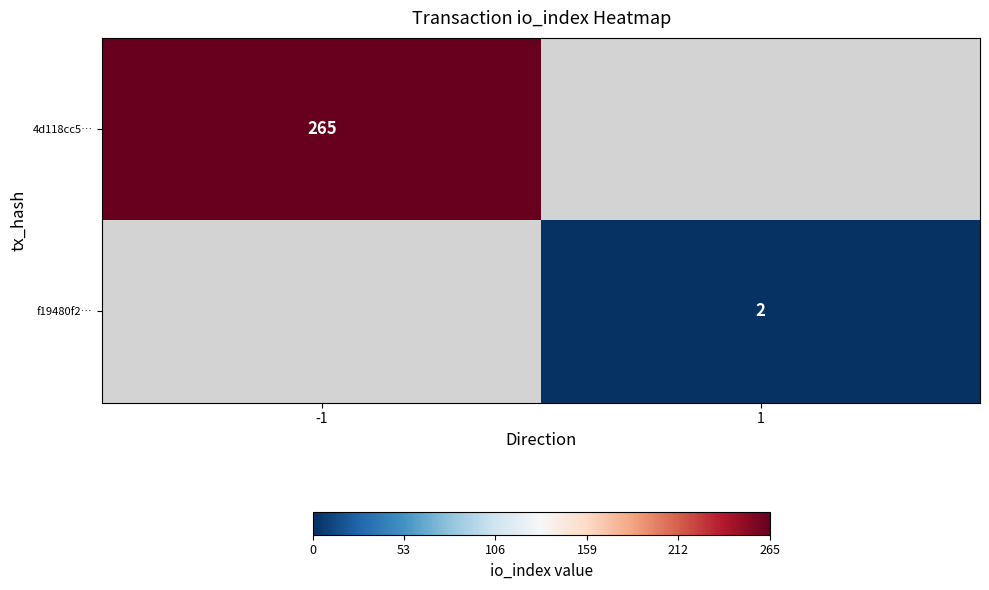

At how many categories does at least one series exceed 16?

1